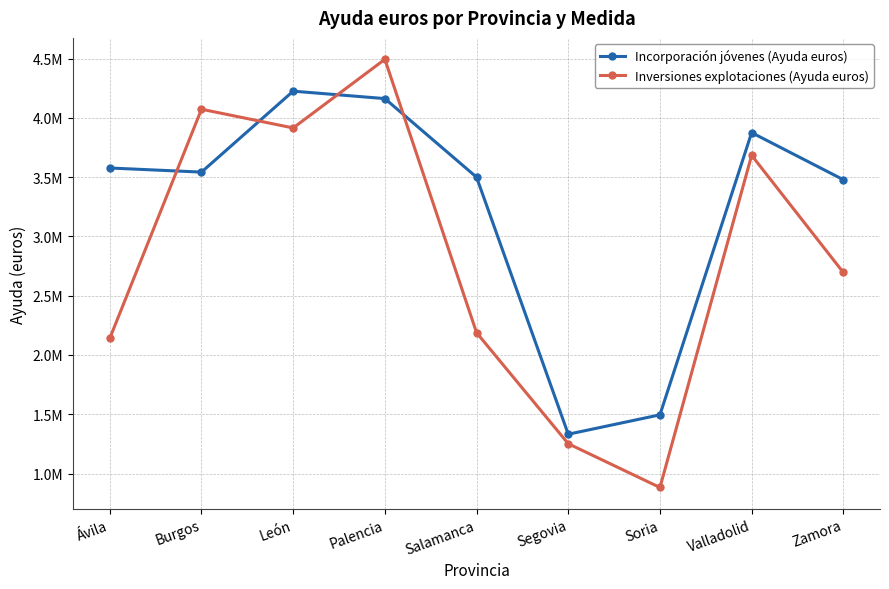

At Burgos, list the series in order from smallest to largest.

Incorporación jóvenes (Ayuda euros), Inversiones explotaciones (Ayuda euros)